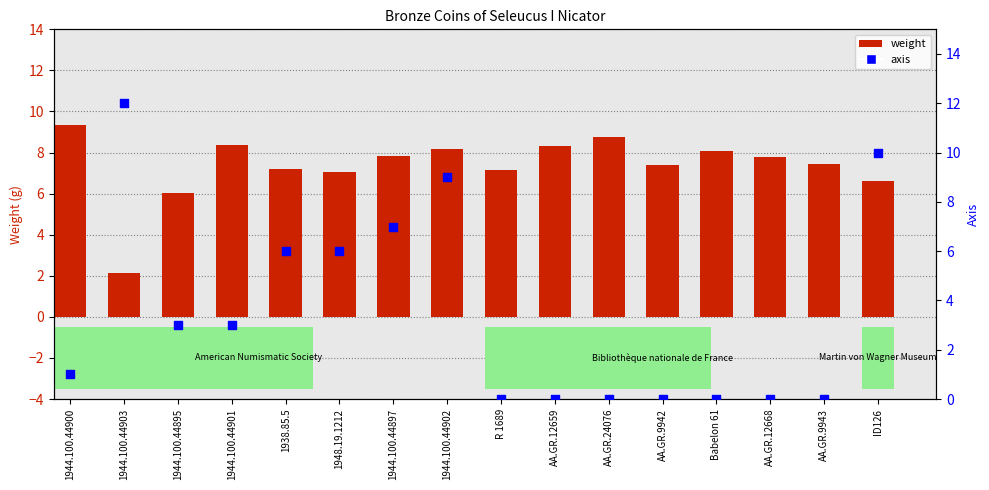

Which series has the widest spread of Y values?

axis